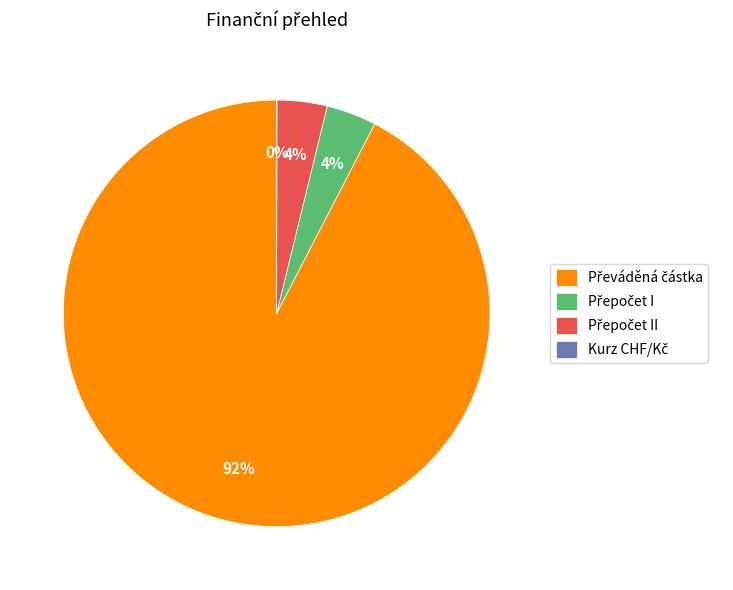

To the nearest percent, what is the average slice percentage?

25%